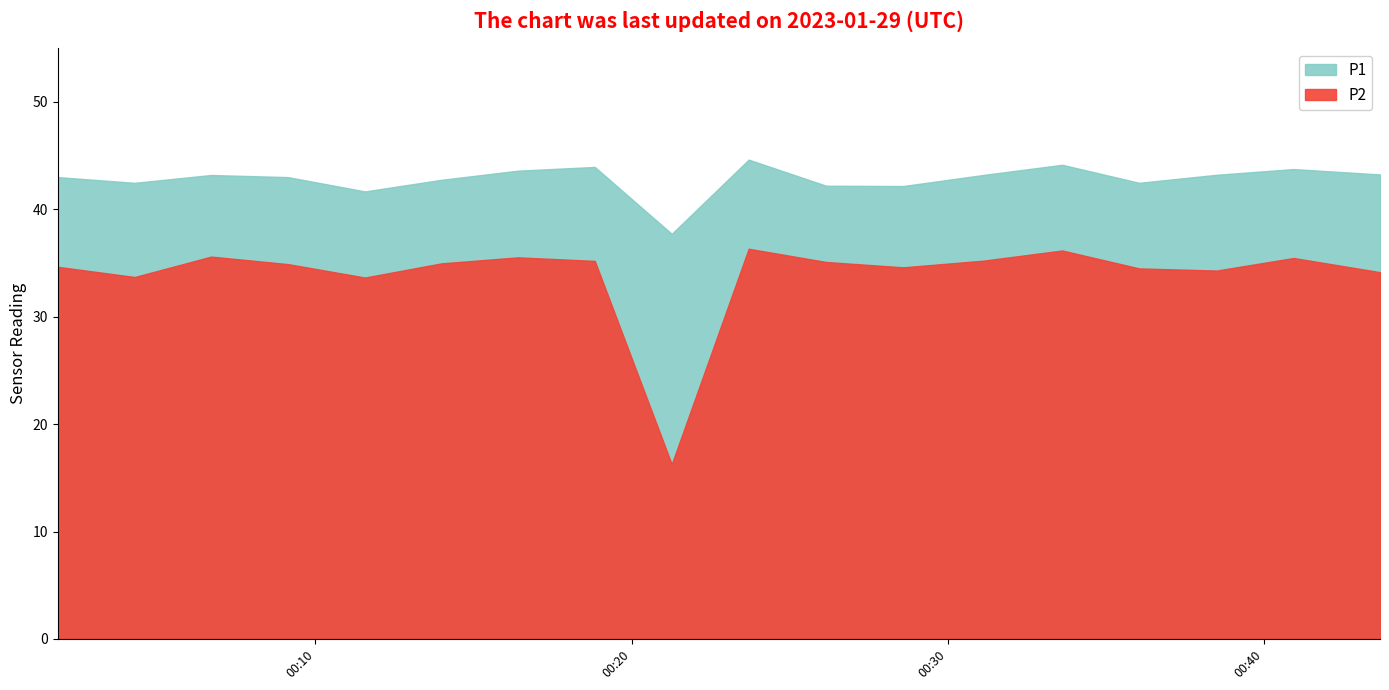

True or false: P1 and P2 cross at least once.

False